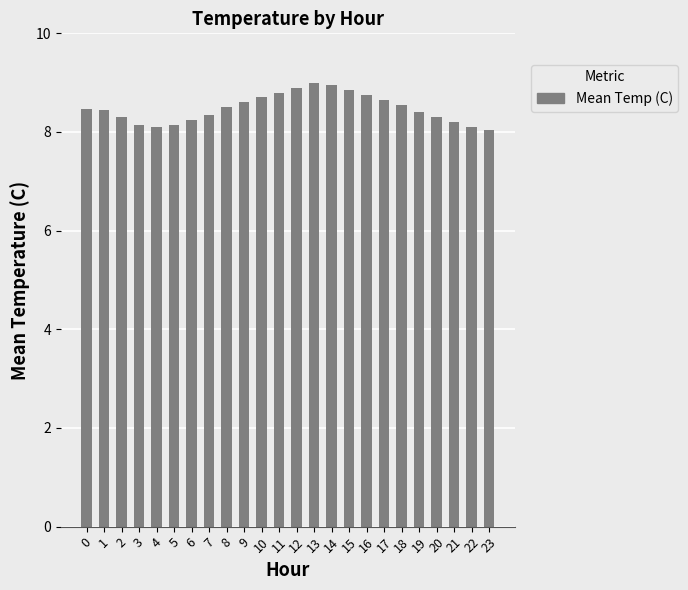

What is the greatest value displayed?

9.0